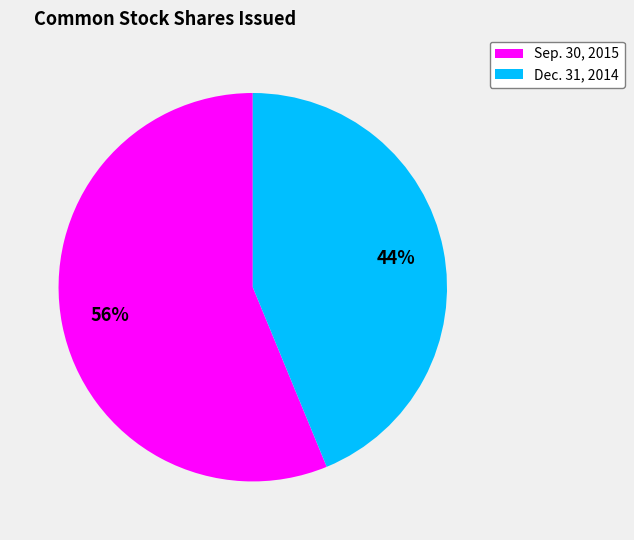

Count the number of slices in the pie.

2